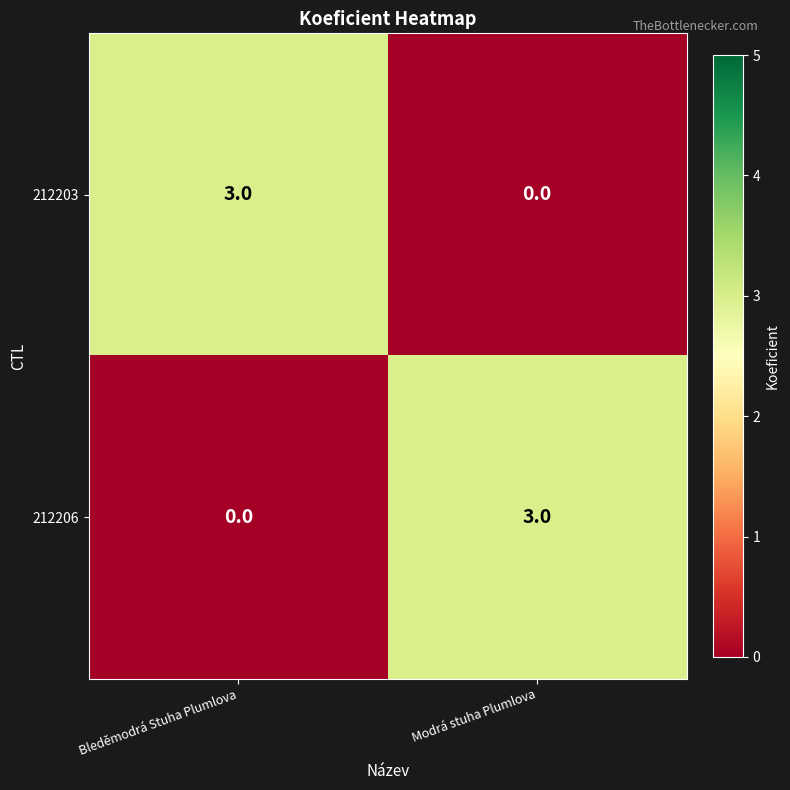

Rank the categories by 212206 value from lowest to highest.

Bleděmodrá Stuha Plumlova, Modrá stuha Plumlova